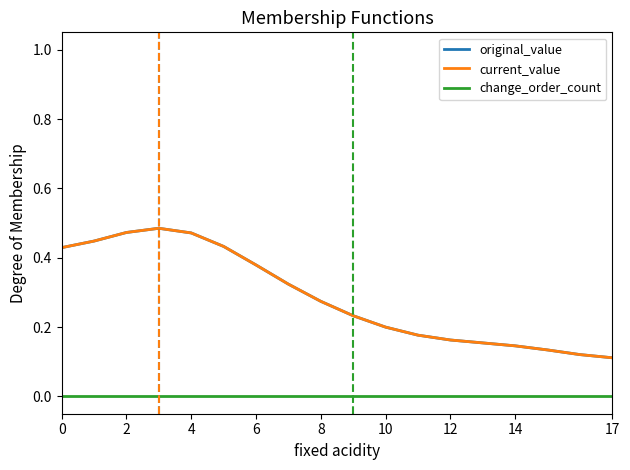

Does the chart display data point markers on the line(s)?

No